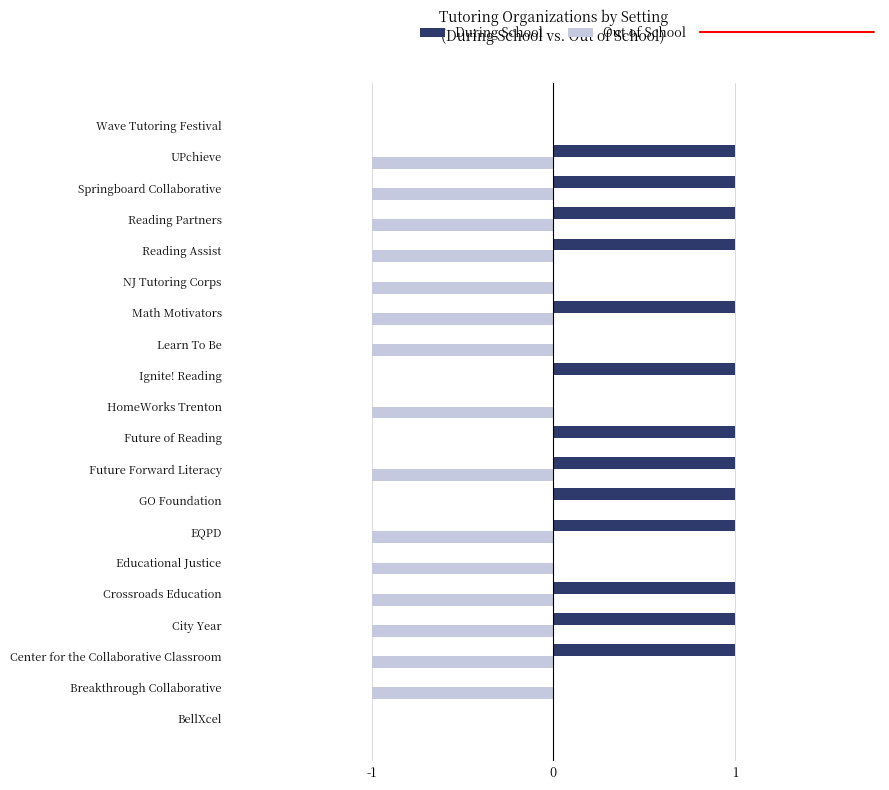

What is the sum of all Out of School values?

-15